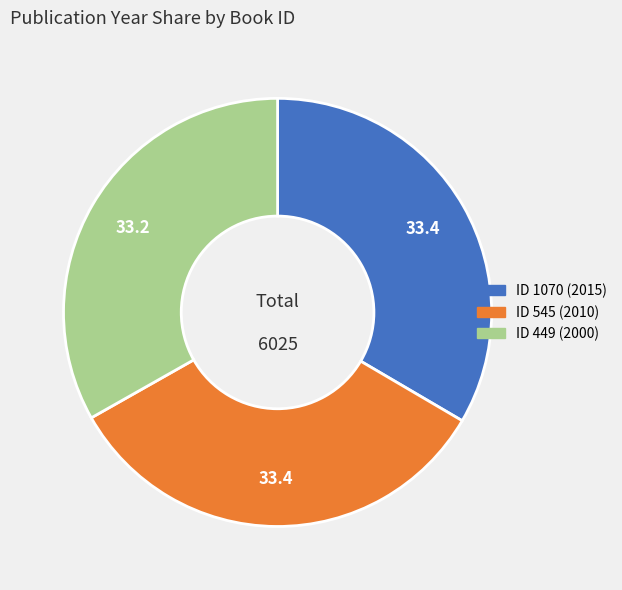

Is there any slice that represents more than half of the pie?

No